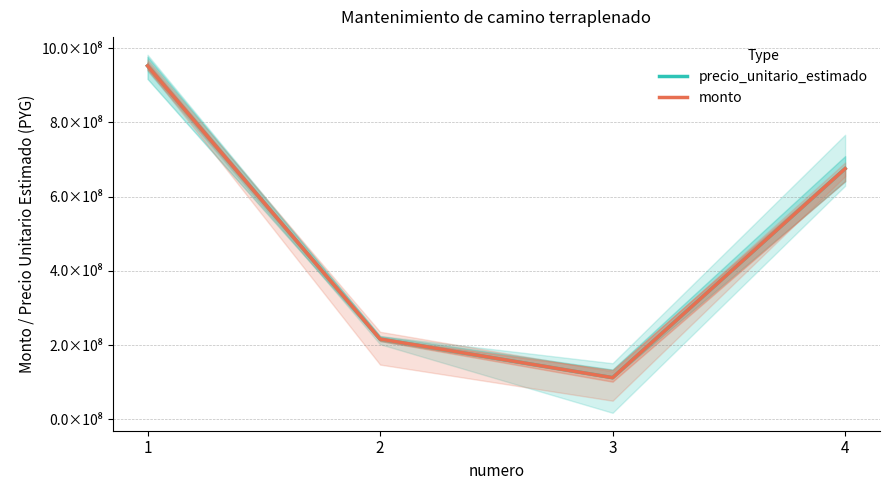

Between 2 and 3, which is larger?

2